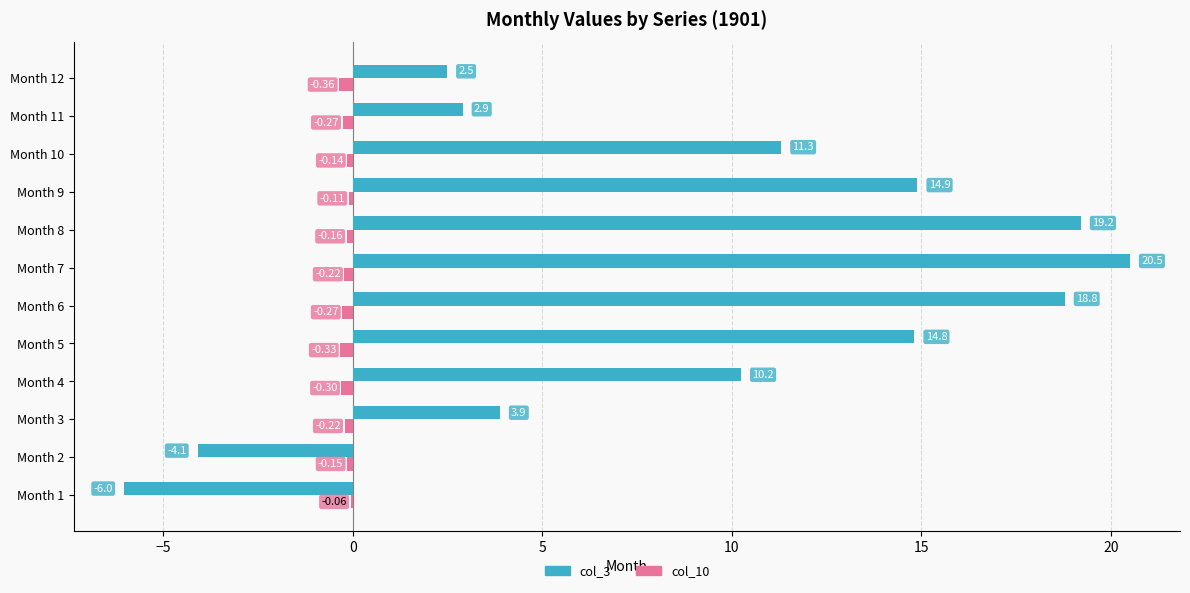

Which series has the largest total across all categories?

col_3